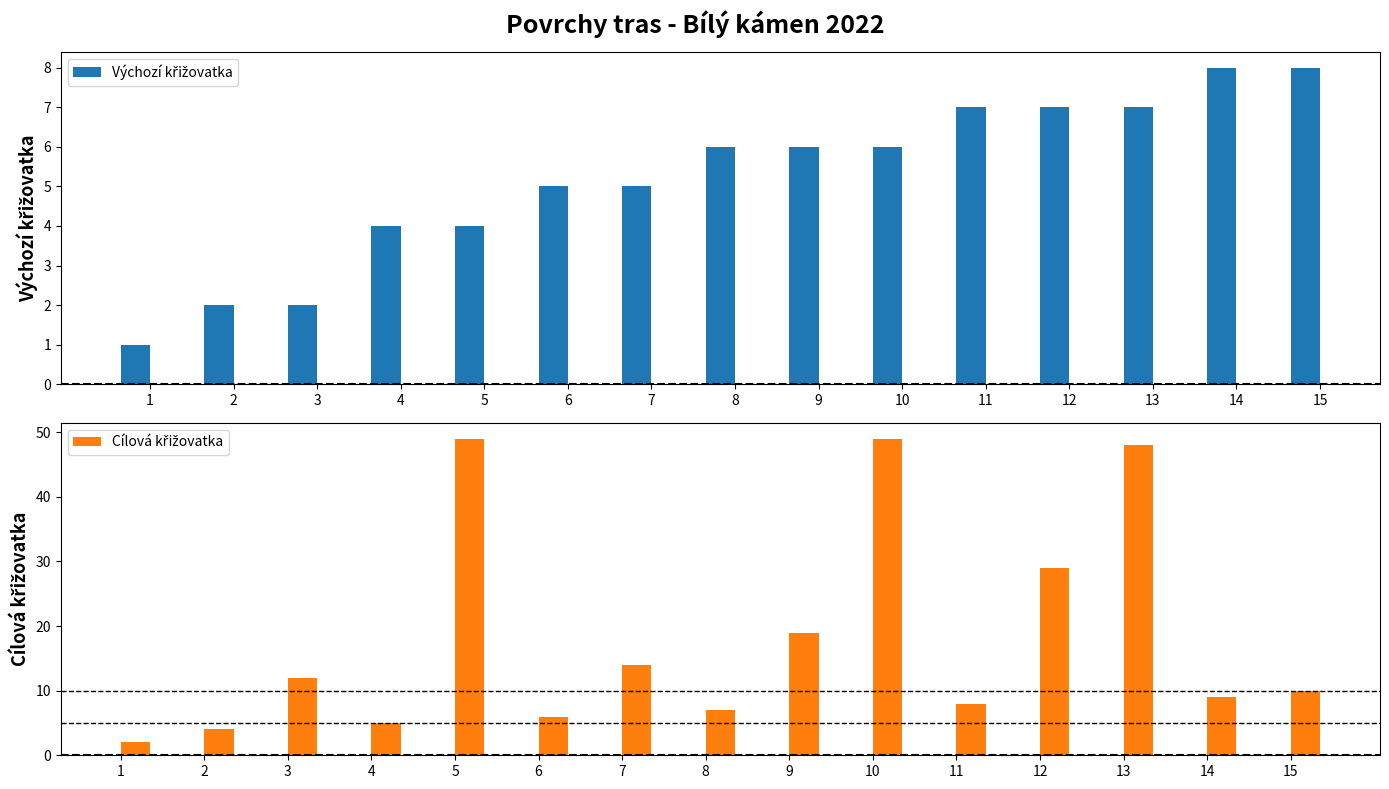

Rank the series by their average value, from lowest to highest.

Výchozí křižovatka, Cílová křižovatka